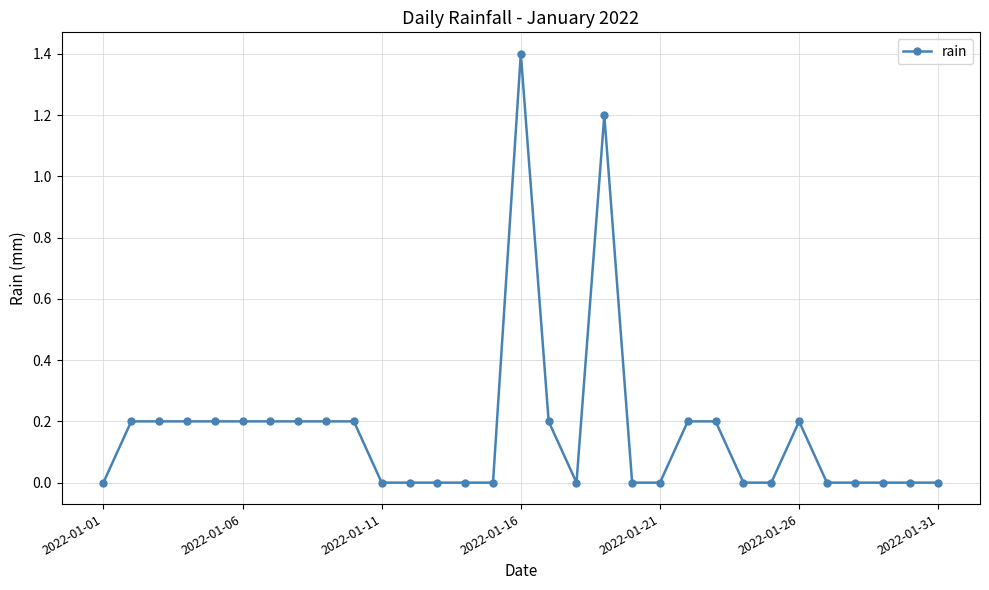

What is the difference between the maximum and minimum values?

1.4